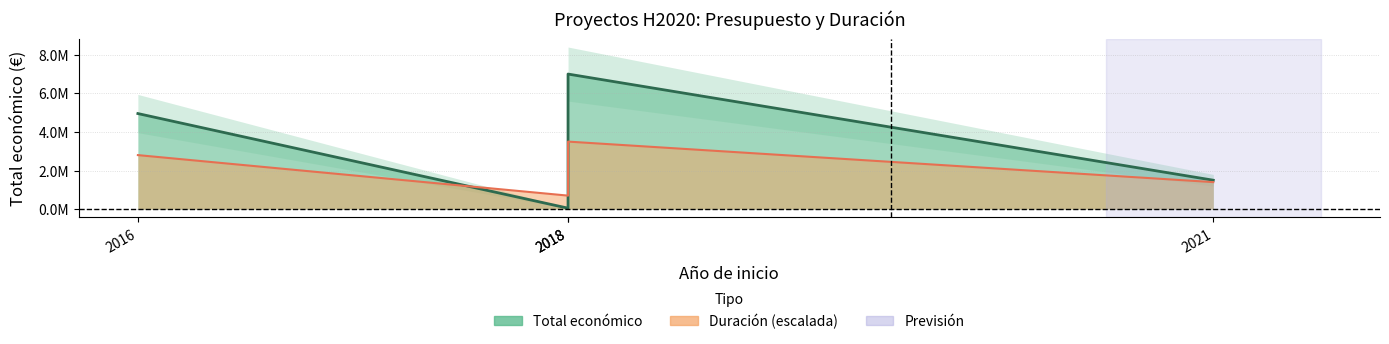

What is the approximate value at 2018, to the nearest 100?

6999800